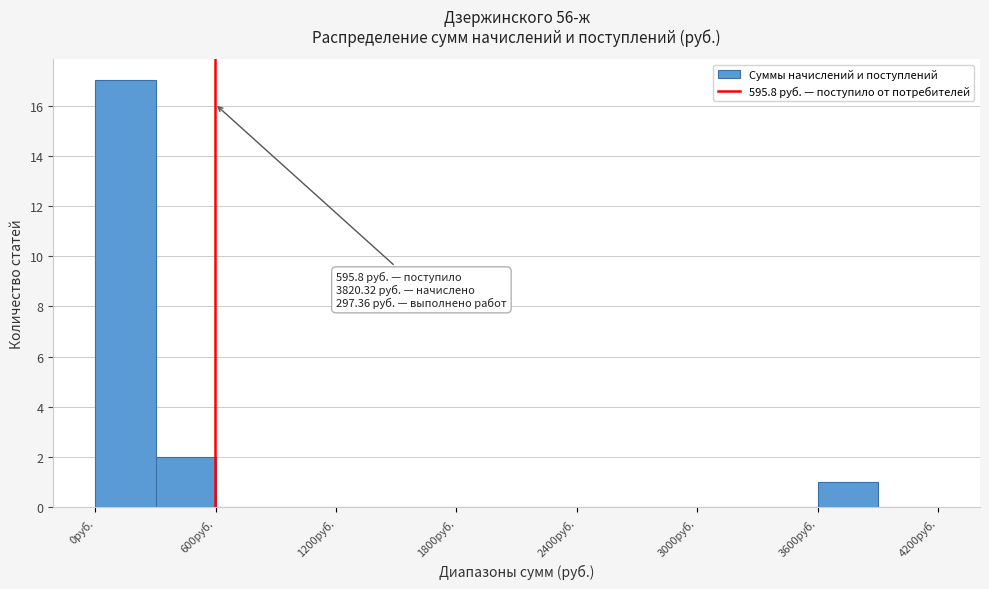

Read against the x-axis, roughly where is the centre of the tallest bar?

200